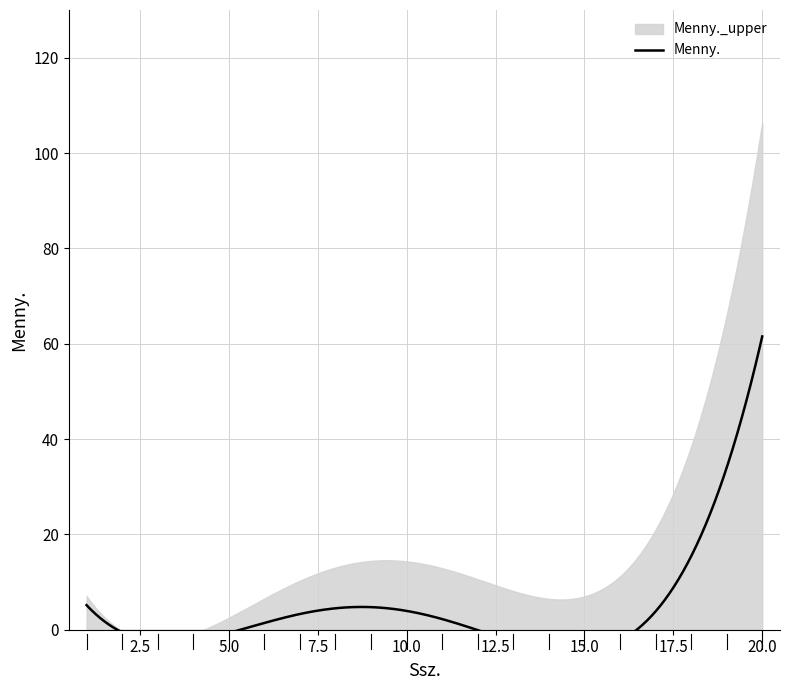

True or false: Menny._upper has more than 1 points higher than both neighbors.

False